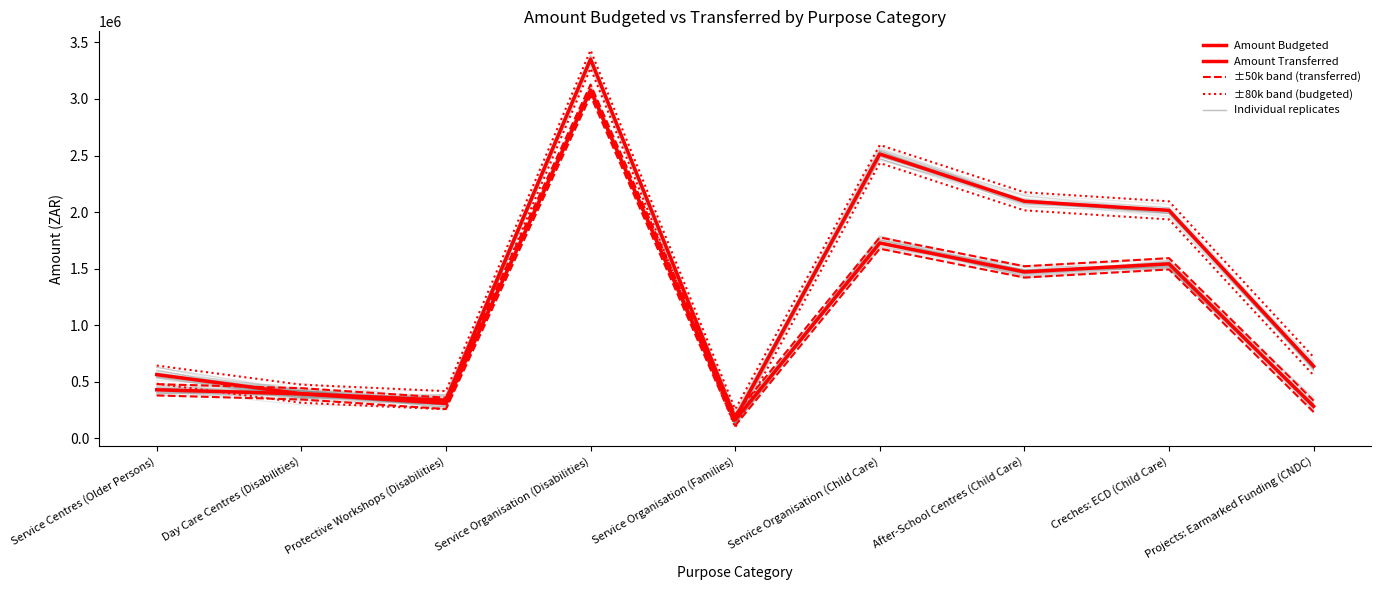

At how many categories does at least one series exceed 1366355?

4